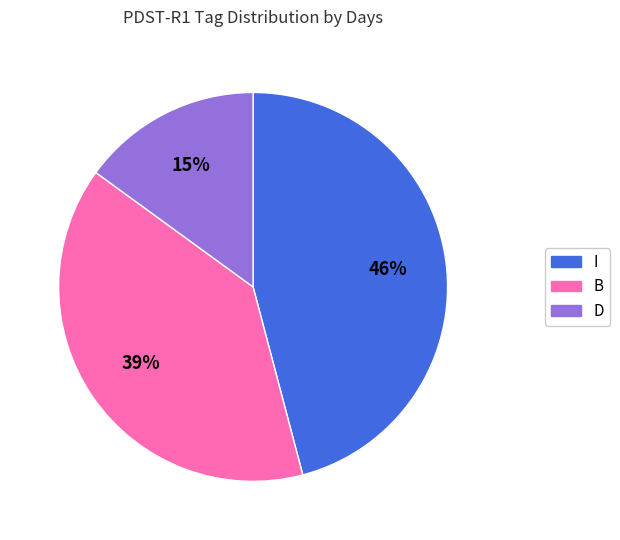

To the nearest percent, what is the difference between the largest and smallest slice percentages?

31%